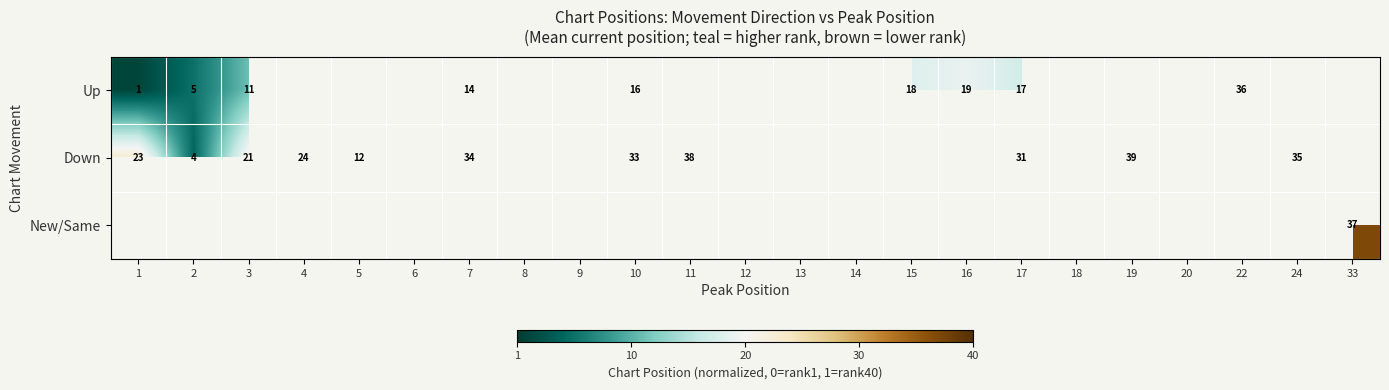

What is the spread (max minus min) of values at 10?

0.4